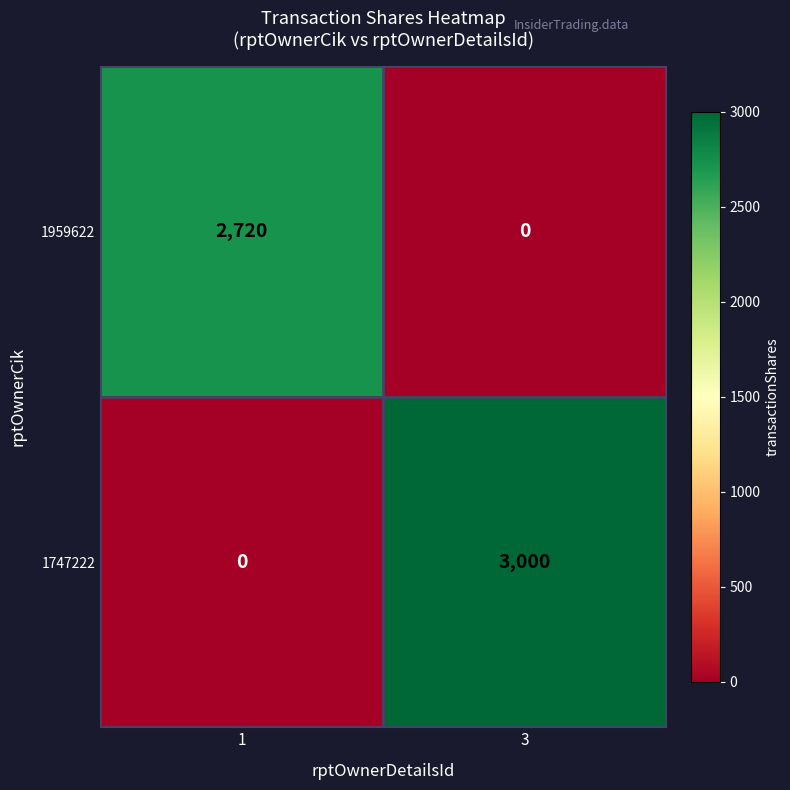

Is it true that 1747222 equals 3000 at 3?

True